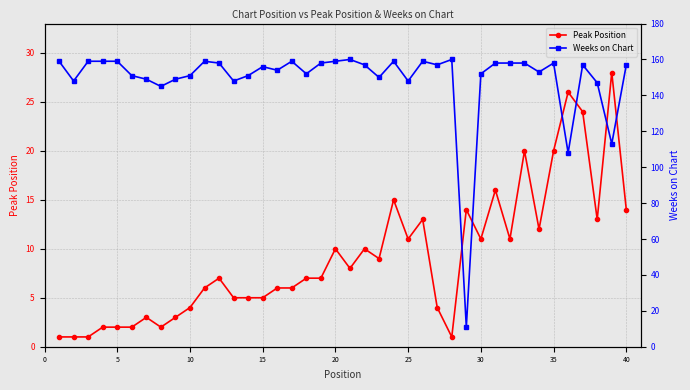

True or false: Peak Position and Weeks on Chart intersect in this chart.

True